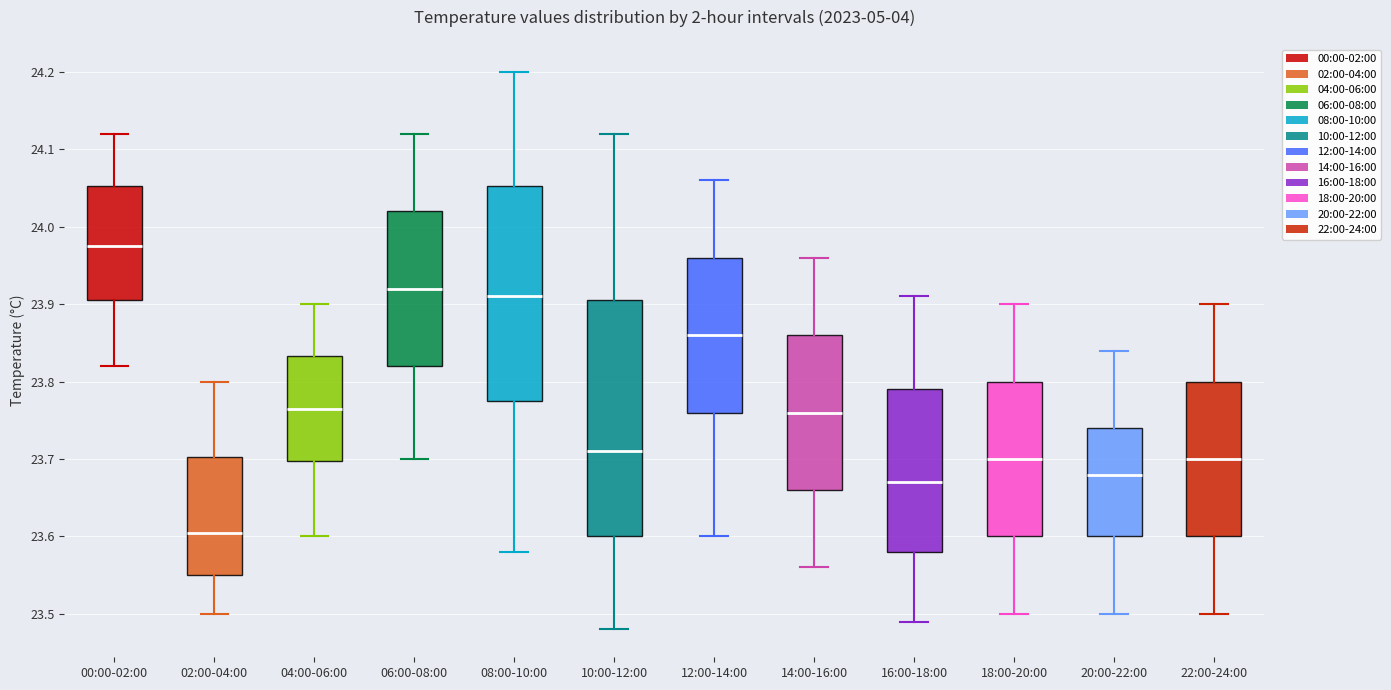

Which box's median line is the highest?

00:00-02:00